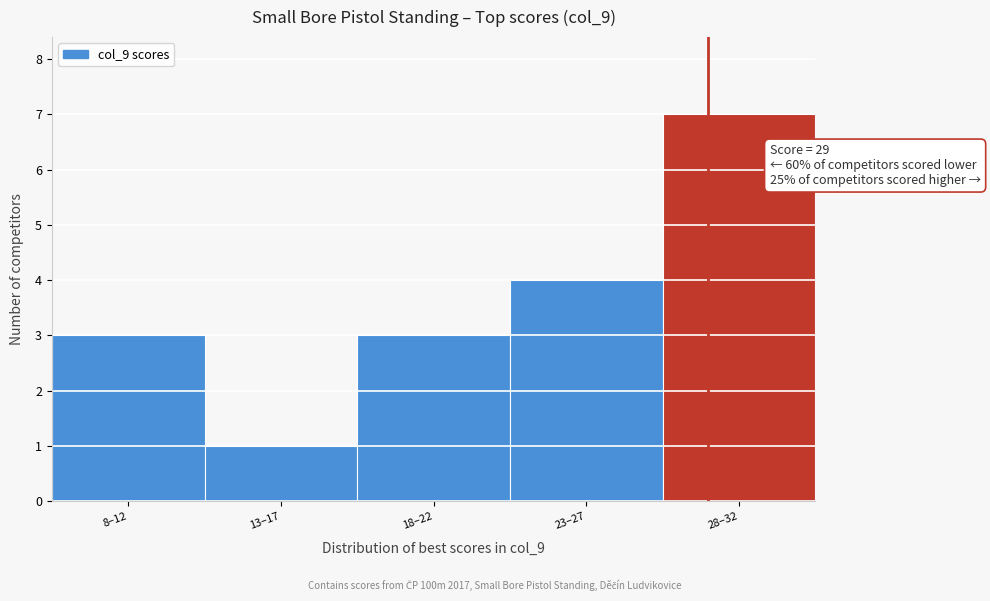

Reading right to left, list all the values displayed in this chart.

7	4	3	1	3